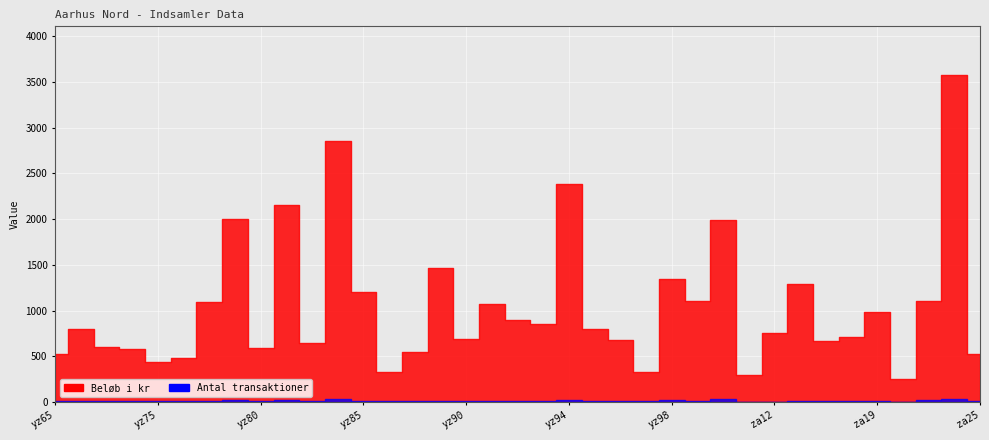

True or false: Beløb i kr has more than 1 points higher than both neighbors.

True